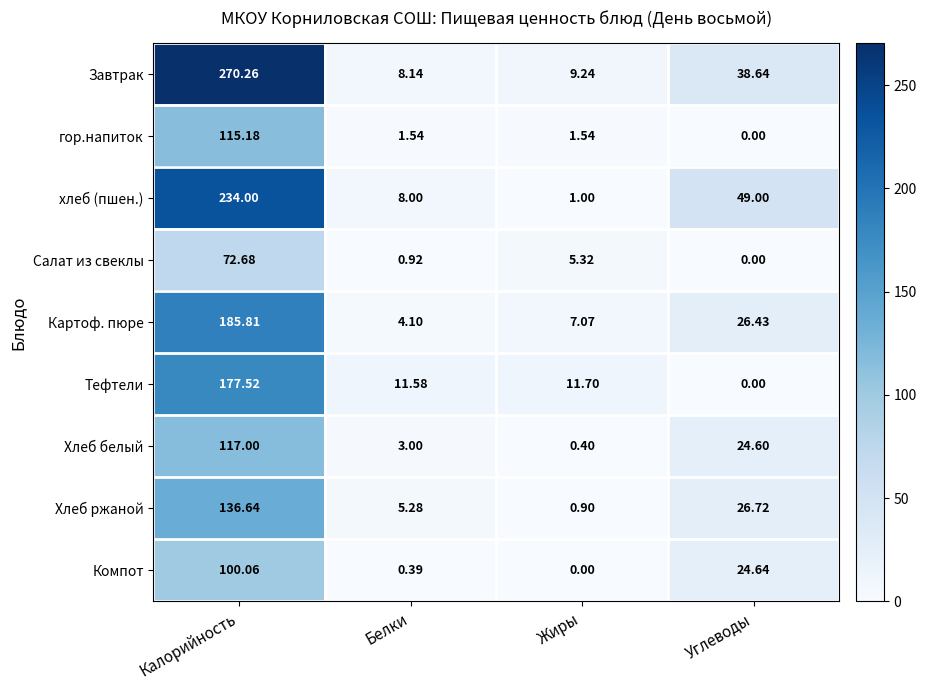

Rank the series by their maximum value, from highest to lowest.

Завтрак, хлеб (пшен.), Картоф. пюре, Тефтели, Хлеб ржаной, Хлеб белый, гор.напиток, Компот, Салат из свеклы